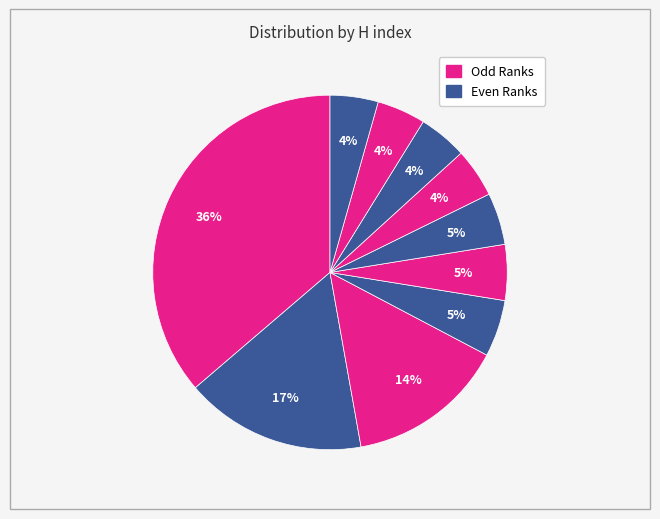

To the nearest percent, what is the difference between the largest and smallest slice percentages?

32%